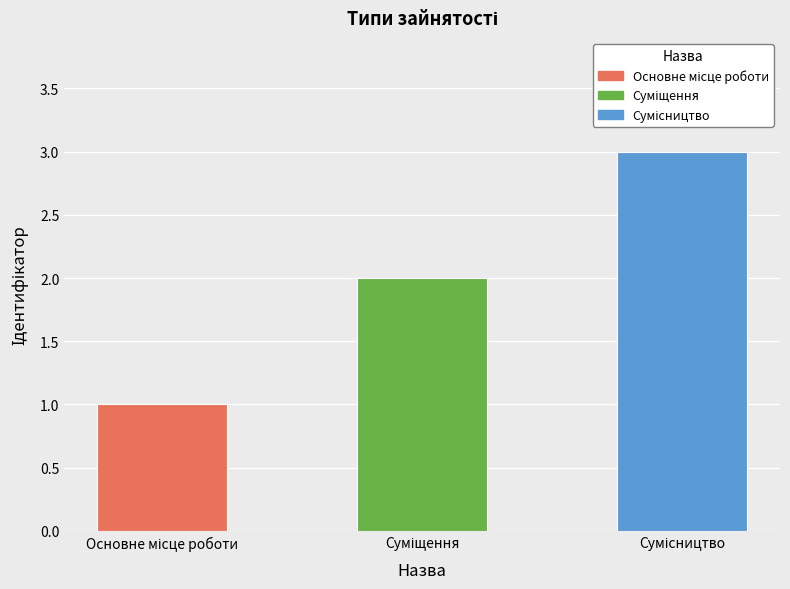

What is the sum of all values?

6